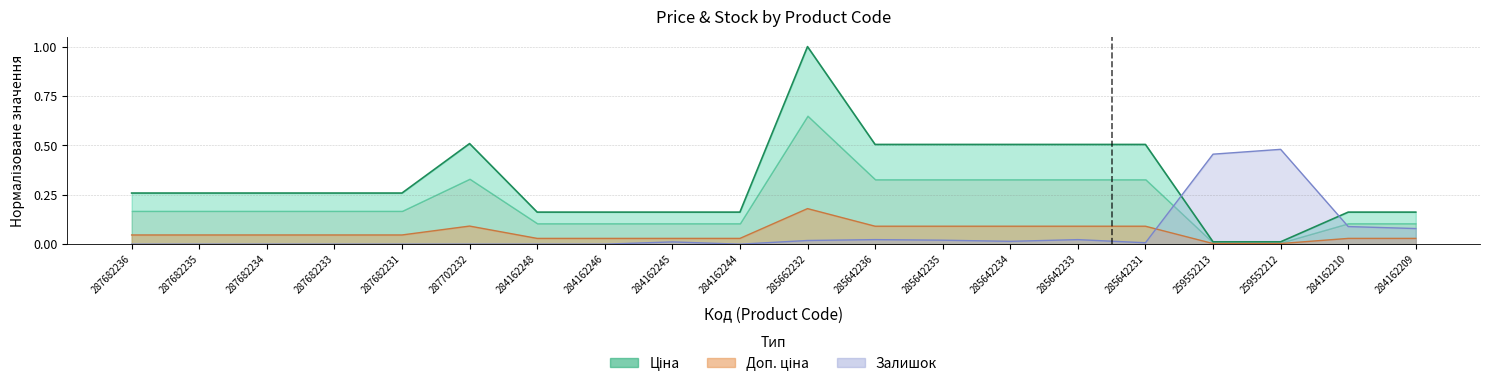

At which label does Доп. ціна reach its peak?

285662232